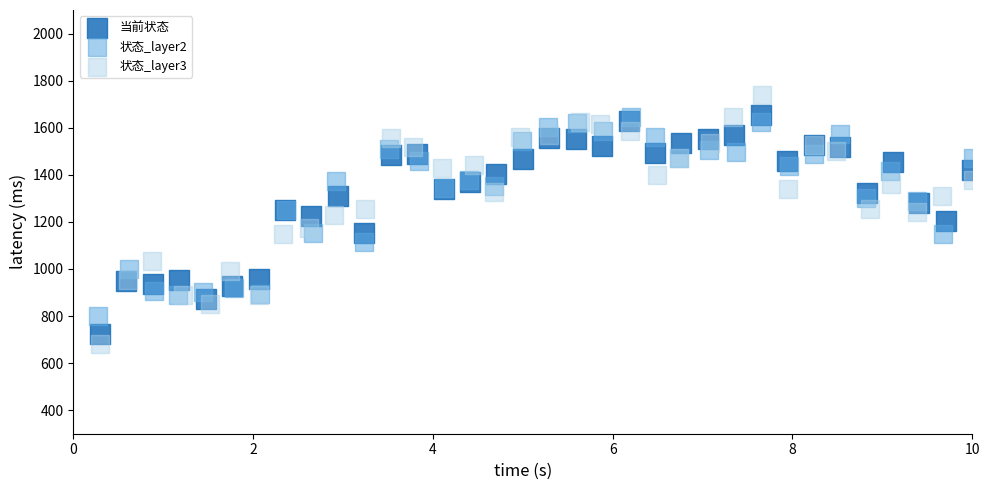

What are all the series names shown in the legend?

当前状态, 状态_layer2, 状态_layer3